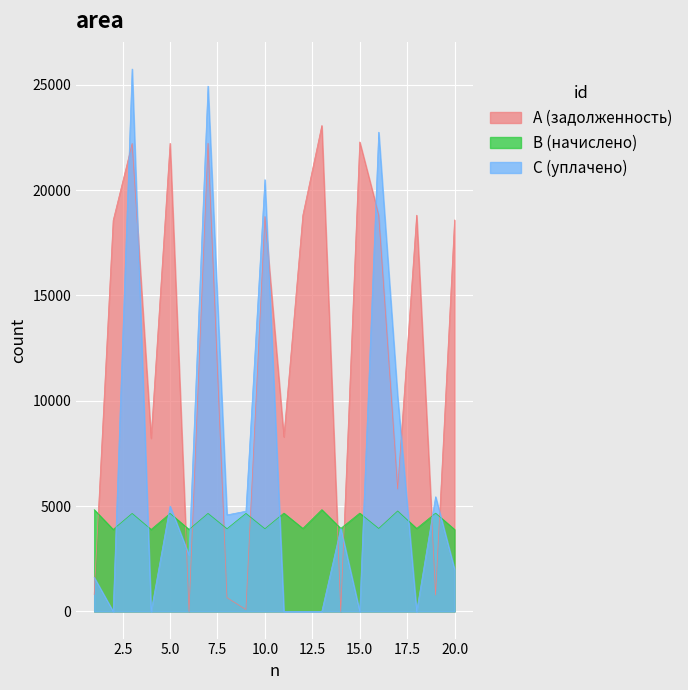

The B (начислено) series shows 1658.2 at 17. True or false?

False